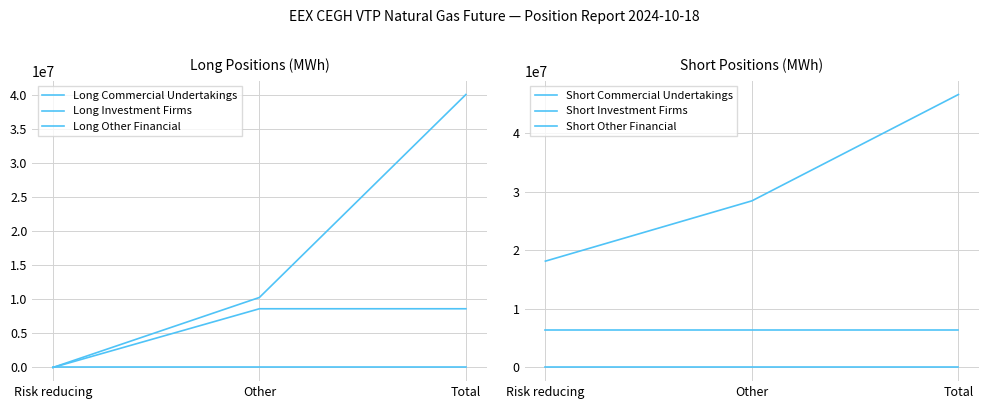

What is the total value across all series at Total?

101555474